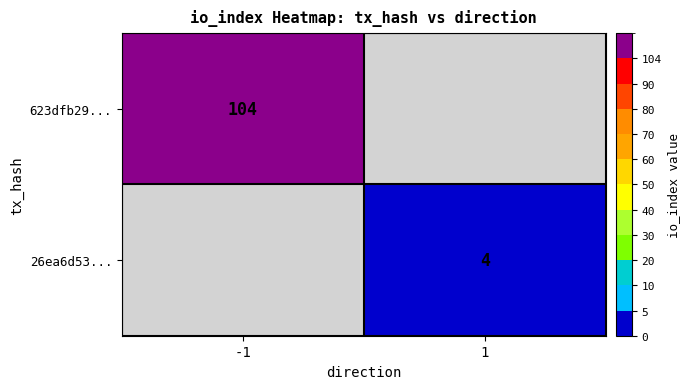

Is the value of 623dfb29... at -1 greater than the value of 26ea6d53... at 1?

Yes